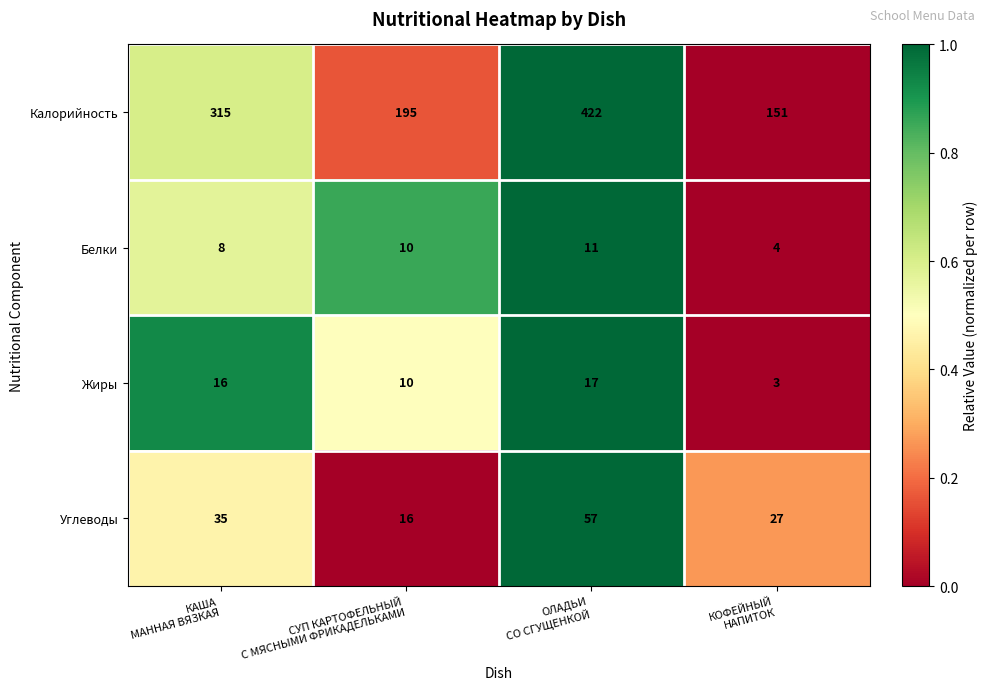

Which series has the largest total across all categories?

Калорийность